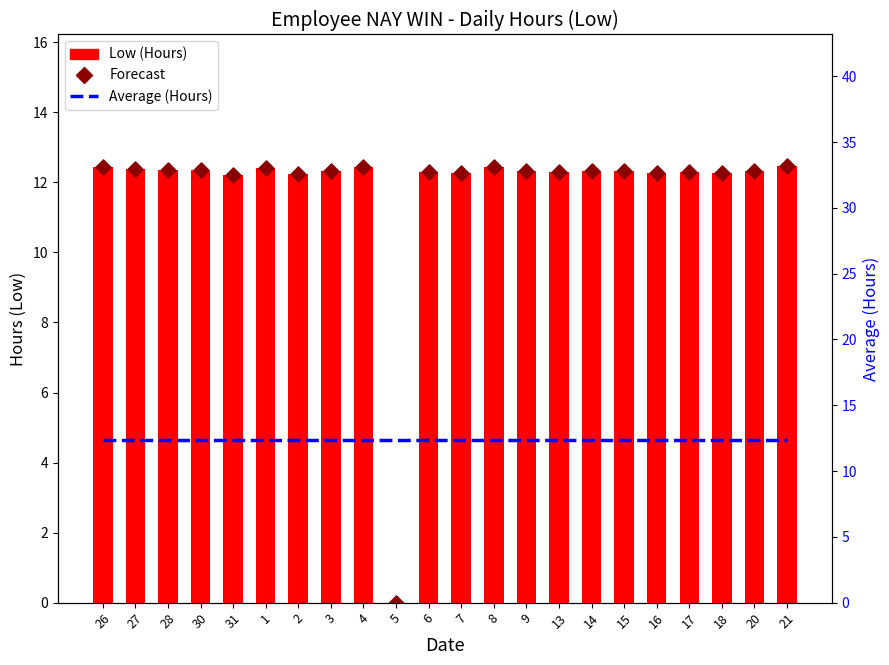

What are all the series names shown in the legend?

Low (Hours), Forecast, Average (Hours)